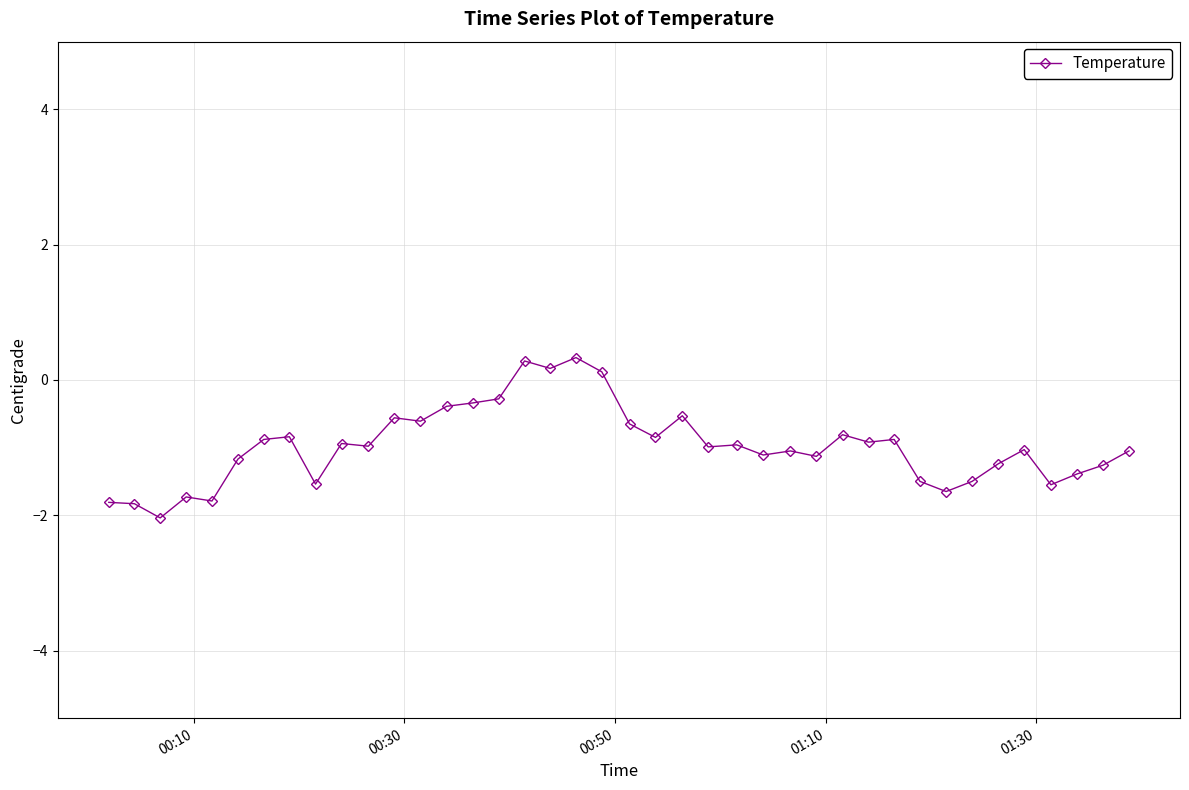

Does the chart have visible grid lines?

Yes